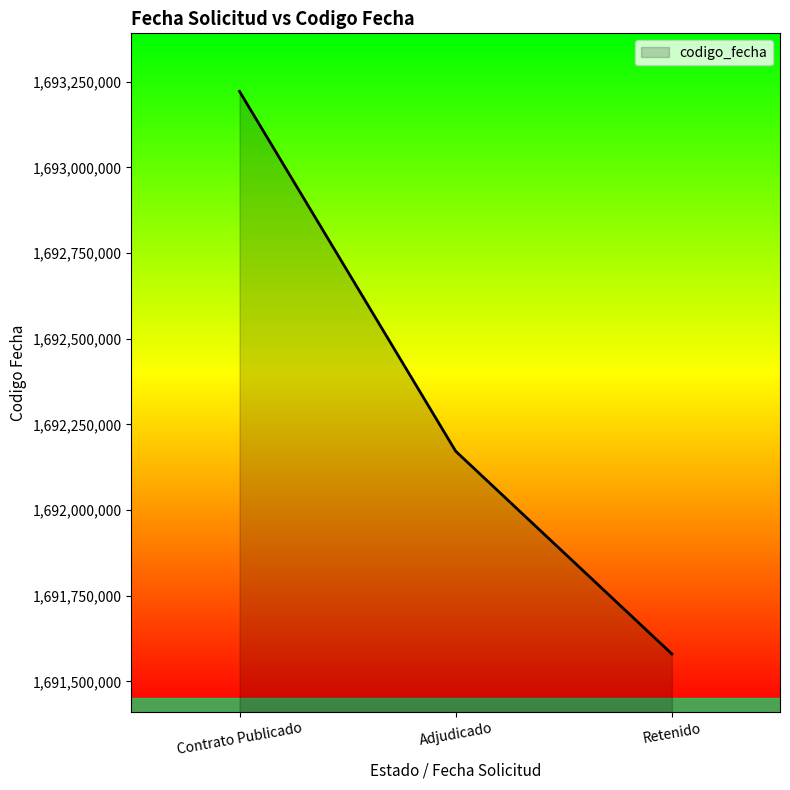

Rank the categories by value from lowest to highest.

Retenido, Adjudicado, Contrato Publicado